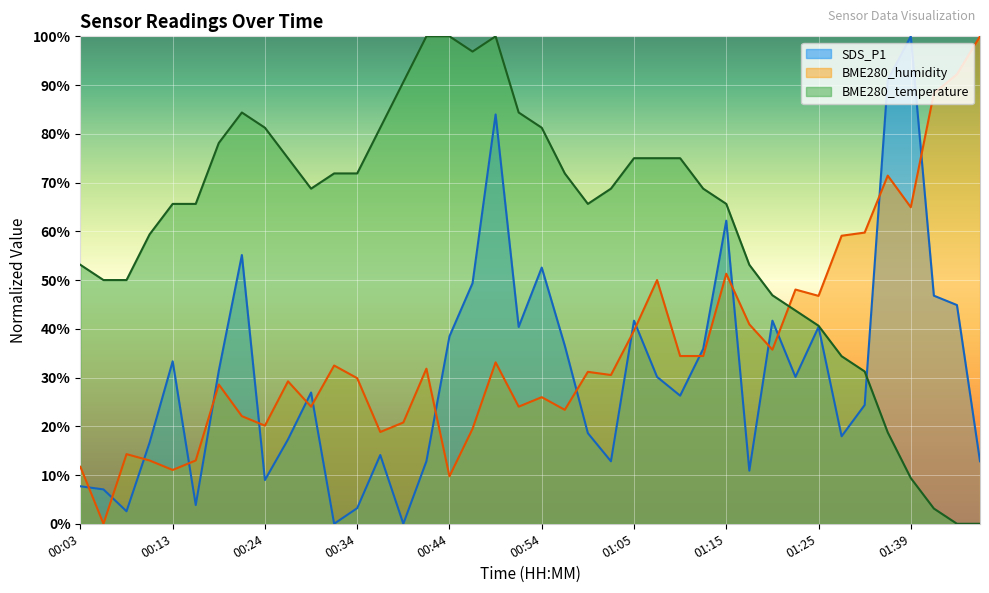

Reading left to right, what are all the values shown in this chart?

SDS_P1: 7.7	7.1	2.6	16.7	33.3	3.8	31.4	55.1	9.0	17.3	26.9	0.0	3.2	14.1	0.0	12.8	38.5	49.4	84.0	40.4	52.6	36.5	18.6	12.8	41.7	30.1	26.3	35.9	62.2	10.9	41.7	30.1	40.4	17.9	24.4	91.0	100.0	46.8	44.9	12.8
BME280_temperature: 53.1	50.0	50.0	59.4	65.6	65.6	78.1	84.4	81.2	75.0	68.8	71.9	71.9	81.2	90.6	100.0	100.0	96.9	100.0	84.4	81.2	71.9	65.6	68.8	75.0	75.0	75.0	68.8	65.6	53.1	46.9	43.8	40.6	34.4	31.2	18.8	9.4	3.1	0.0	0.0
BME280_humidity: 11.7	0.0	14.3	13.0	11.0	13.0	28.6	22.1	20.1	29.2	24.0	32.5	29.9	18.8	20.8	31.8	9.7	19.5	33.1	24.0	26.0	23.4	31.2	30.5	39.6	50.0	34.4	34.4	51.3	40.9	35.7	48.1	46.8	59.1	59.7	71.4	64.9	88.3	92.2	100.0